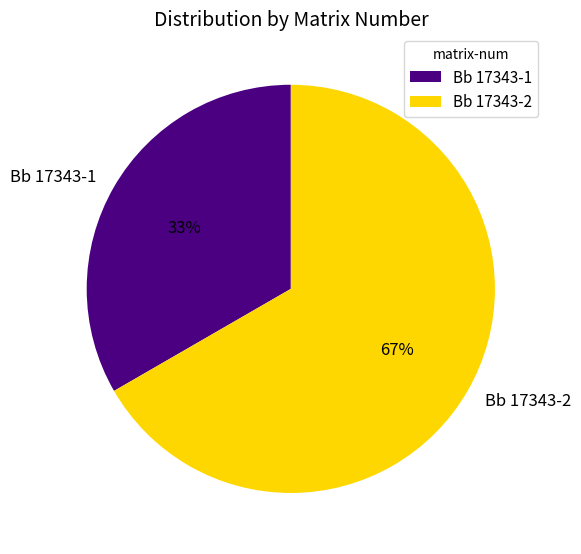

To the nearest percent, what is the combined percentage of Bb 17343-2 and Bb 17343-1?

100%